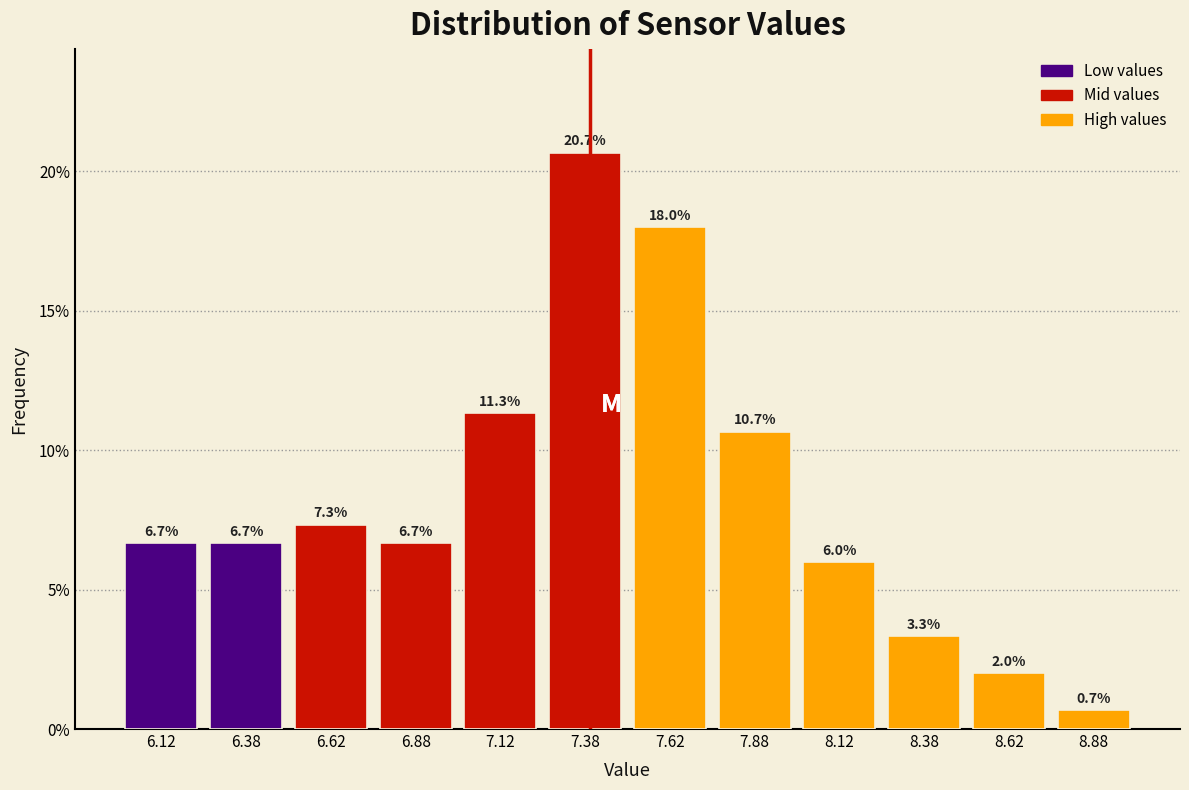

Reading left to right, list every bar in this chart as the range it spans on the x-axis followed by its height.

6.00 to 6.25: 6.7
6.25 to 6.50: 6.7
6.50 to 6.75: 7.3
6.75 to 7.00: 6.7
7.00 to 7.25: 11.3
7.25 to 7.50: 20.7
7.50 to 7.75: 18.0
7.75 to 8.00: 10.7
8.00 to 8.25: 6.0
8.25 to 8.50: 3.3
8.50 to 8.75: 2.0
8.75 to 9.00: 0.7